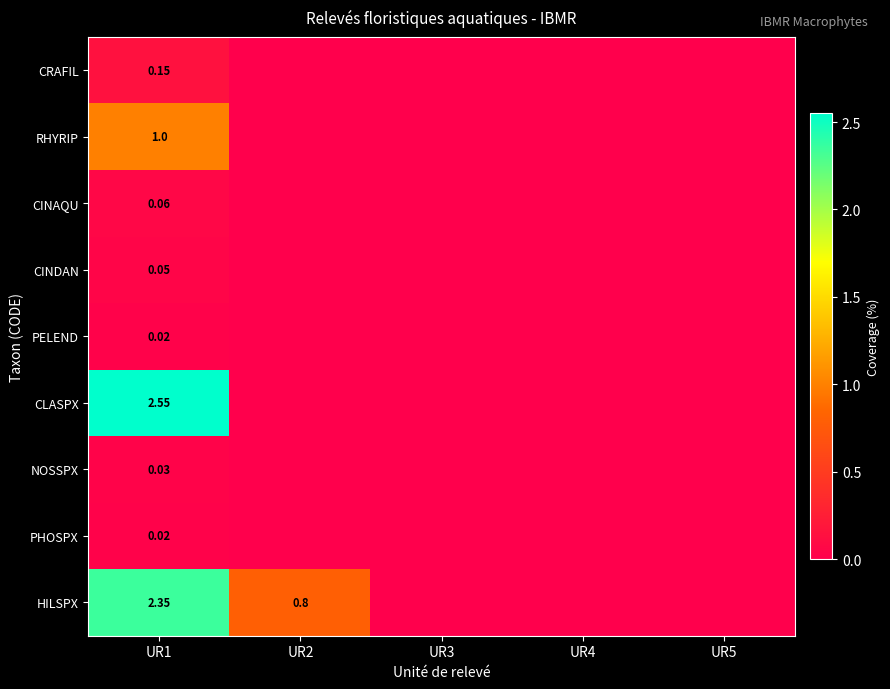

Where is PHOSPX nearest to the value 0?

UR2